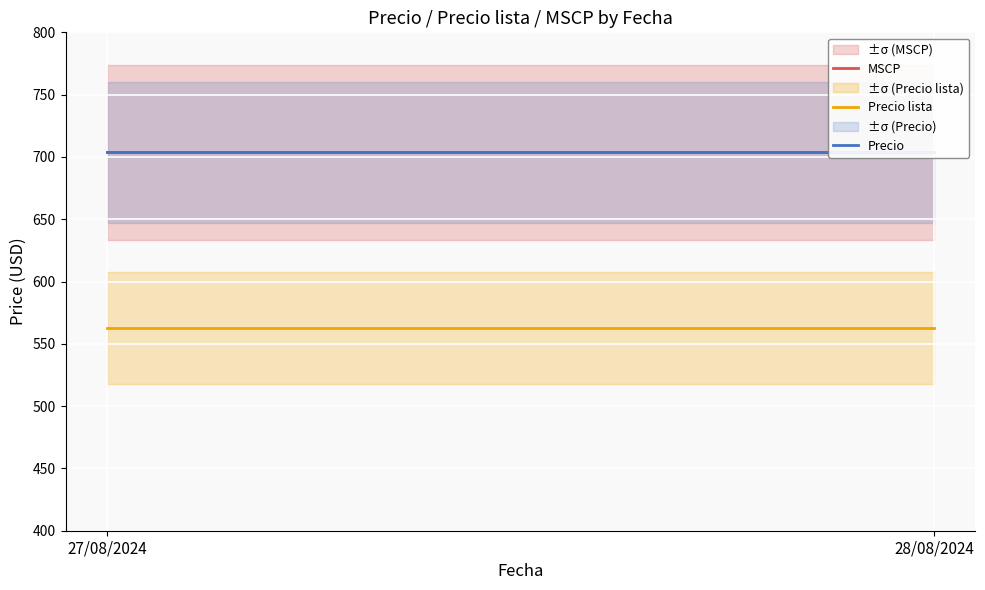

What is the label of the 2nd point from the left?

28/08/2024